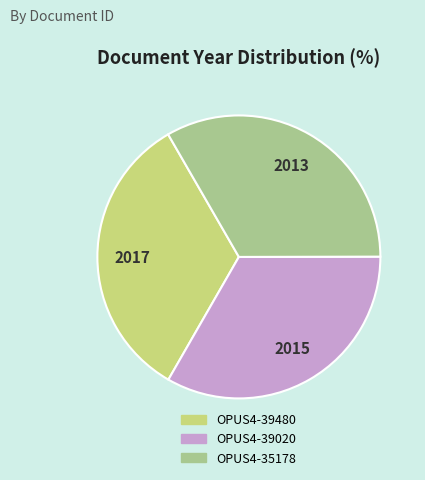

Do OPUS4-39020 and OPUS4-35178 together represent more than half of the pie?

Yes